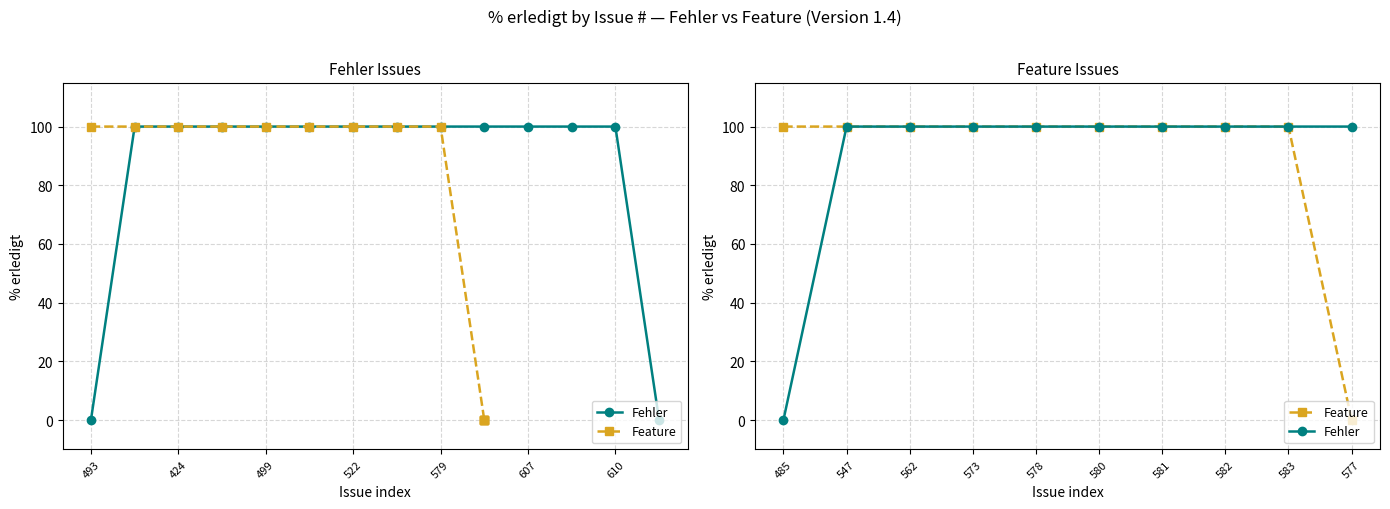

List the series in order of their peak value, lowest first.

Fehler, Feature